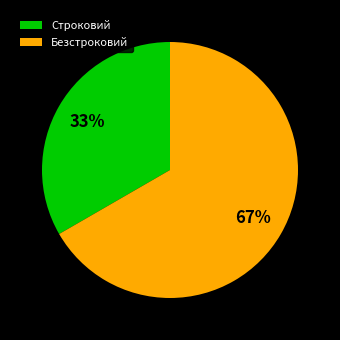

Which slice represents more than half of the pie?

Безстроковий